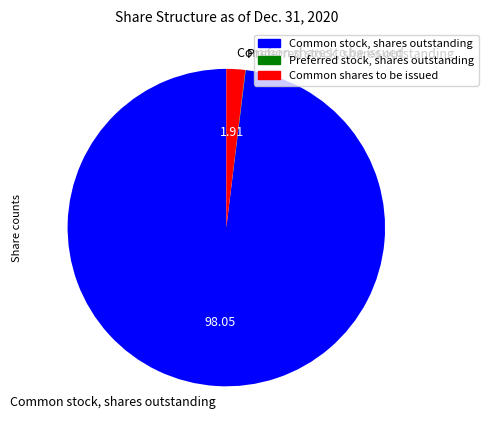

Is Common stock, shares outstanding the majority of the pie?

Yes